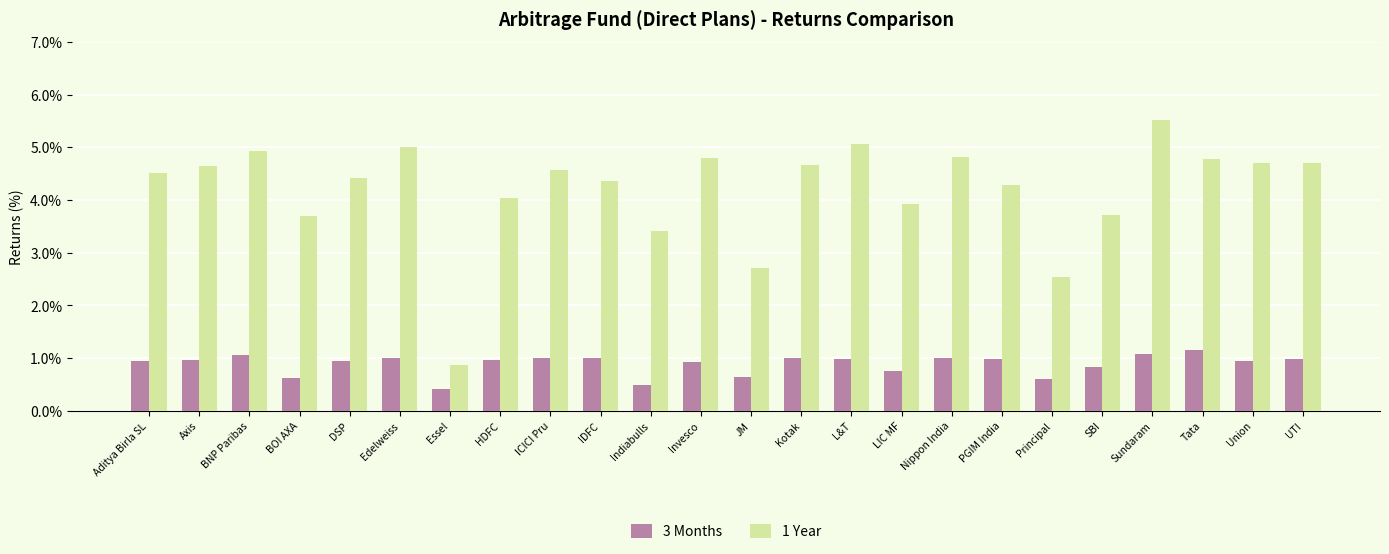

What is the sum of all 1 Year values?

100.7